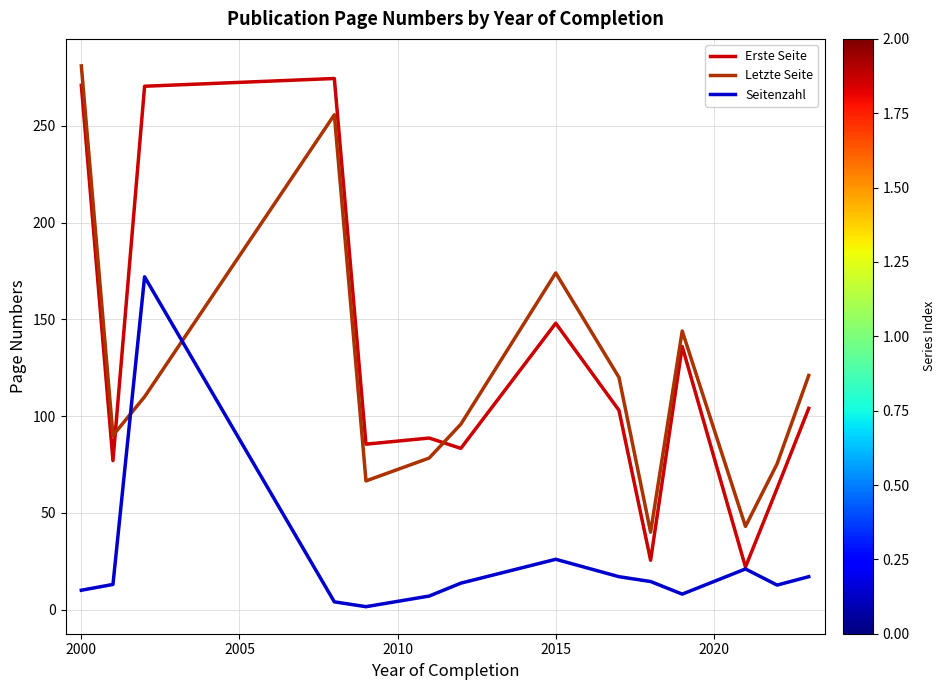

How many lines are shown in the chart?

3